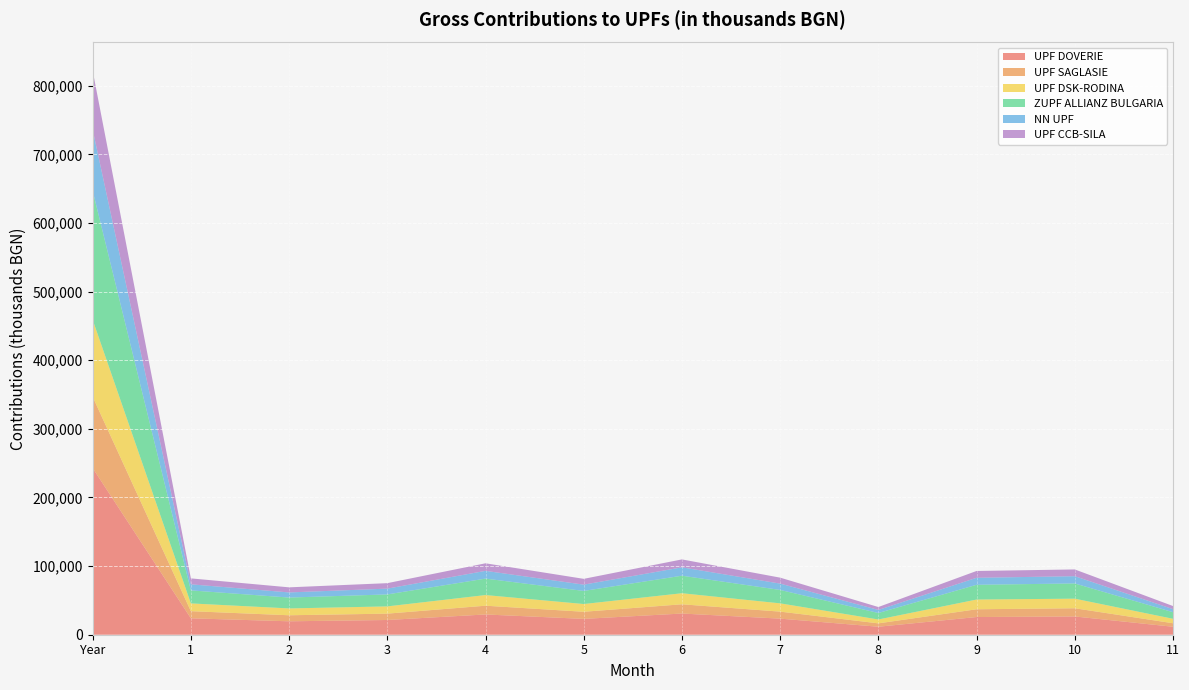

Reading left to right, list all the values displayed in this chart.

UPF DOVERIE: 242868	23917	19563	21471	29518	23086	30874	23447	11645	25775	26614	11617
UPF SAGLASIE: 103930	10393	8787	9249	12761	10354	13472	10204	4911	11314	11936	5099
UPF DSK-RODINA: 112145	11323	9963	10547	15515	11288	16103	12066	5642	14163	13983	6484
ZUPF ALLIANZ BULGARIA: 188021	18964	15850	17454	23986	19087	25540	19551	9460	21524	22183	9627
NN UPF: 88927	8845	7466	8438	11277	9148	12192	9212	4456	10181	10571	4437
UPF CCB-SILA: 85953	8643	7412	7972	11018	8466	11559	8694	4252	9941	9839	4539